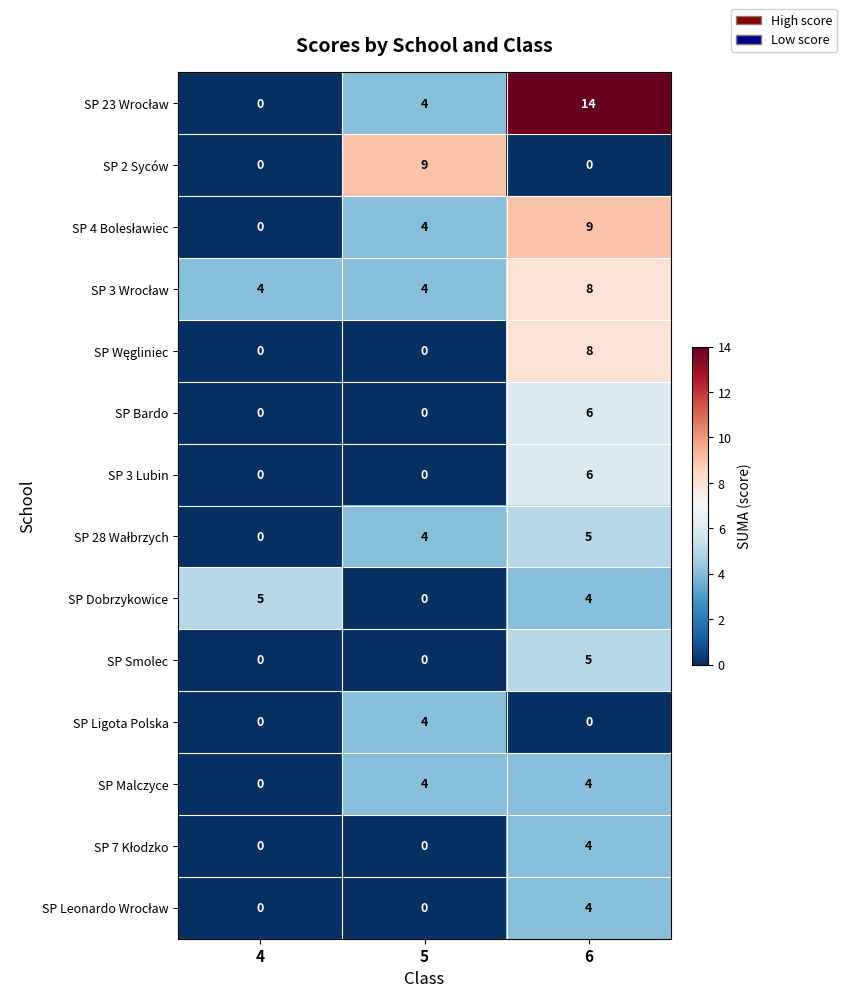

What is the sum of the SP Smolec values at 5 and 6?

5